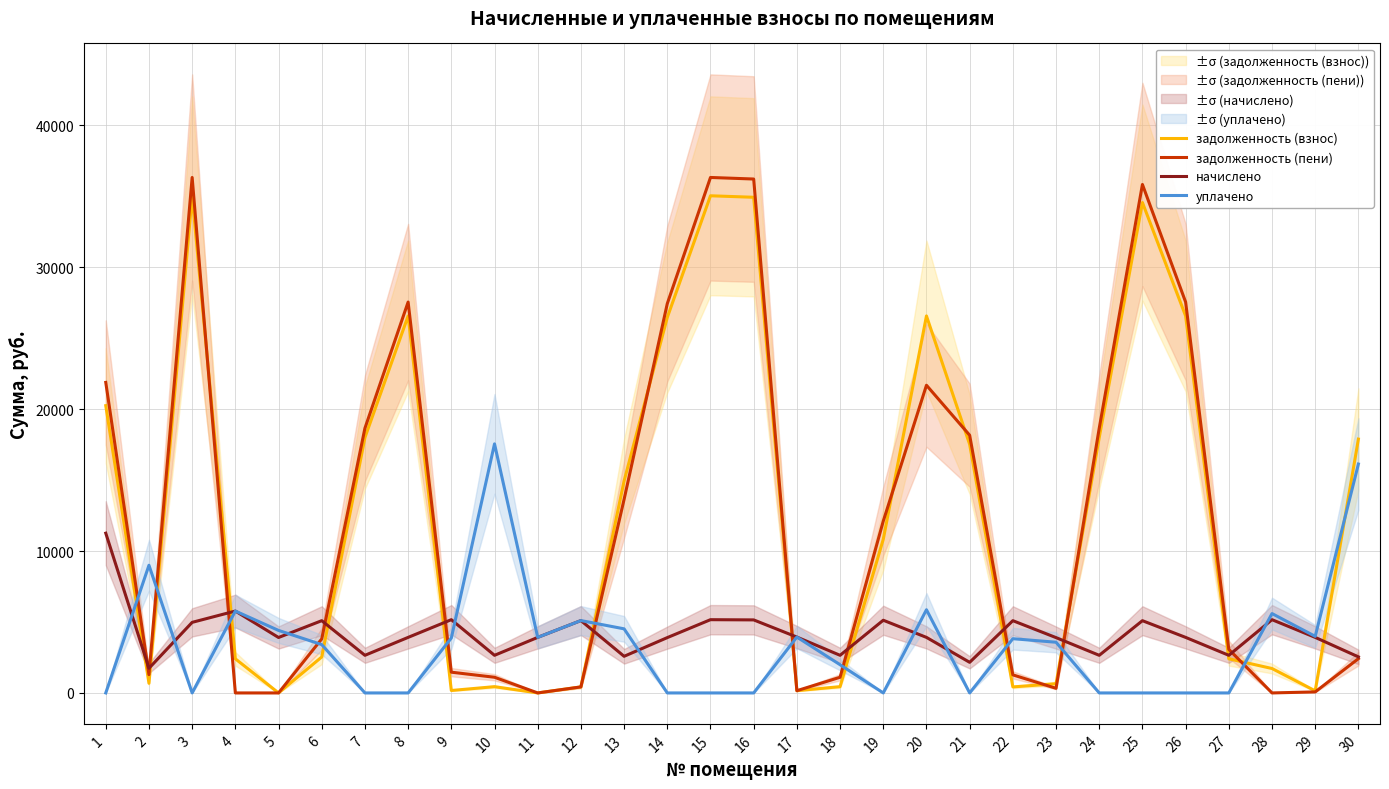

At how many categories does at least one series exceed 27899?

4